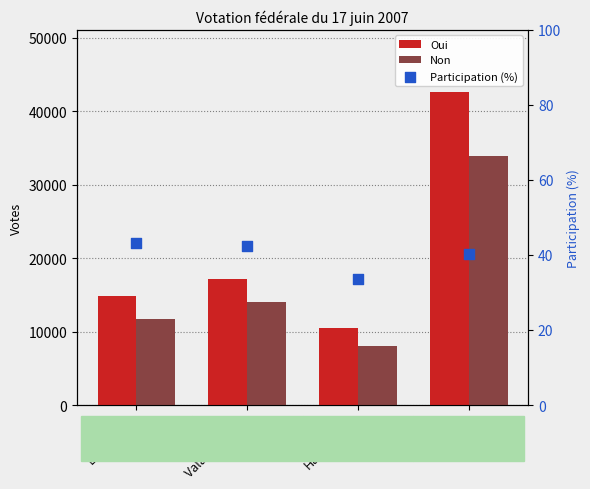

What is the total value across all series at Canton?

76478.1